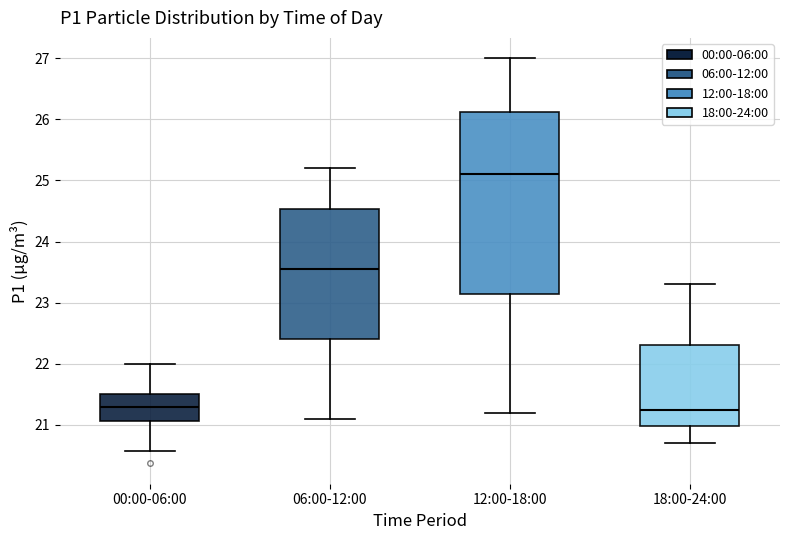

Reading left to right, transcribe this box plot: for each box, give where its median line is, the range the box spans, and where its two whiskers end, as read against the y-axis. The values are not printed on the chart, so give them approximately, as read against the axis.

00:00-06:00: median 21.3, box 21.1 to 21.5, whiskers 20.6 to 22.0
06:00-12:00: median 23.6, box 22.4 to 24.5, whiskers 21.1 to 25.2
12:00-18:00: median 25.1, box 23.2 to 26.1, whiskers 21.2 to 27.0
18:00-24:00: median 21.3, box 21.0 to 22.3, whiskers 20.7 to 23.3